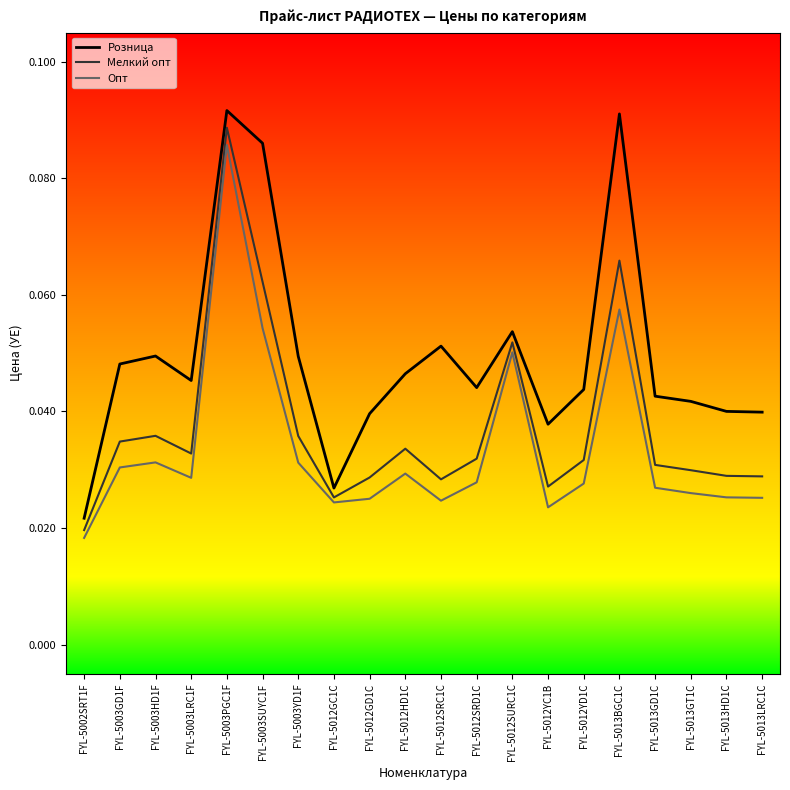

What position from the left is FYL-5002SRT1F?

1